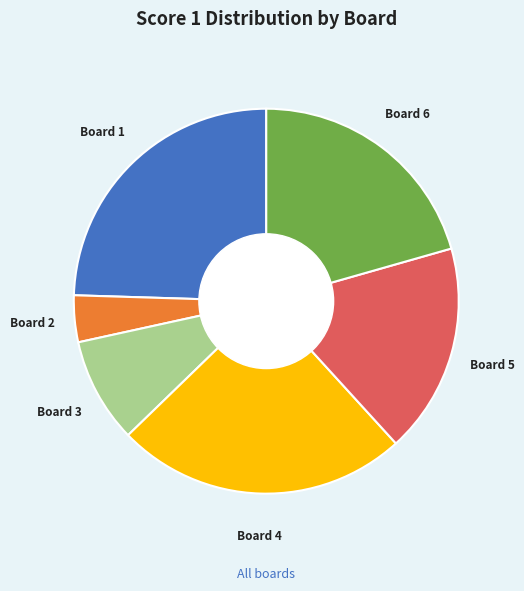

True or false: Board 6 accounts for 34% of the total.

False